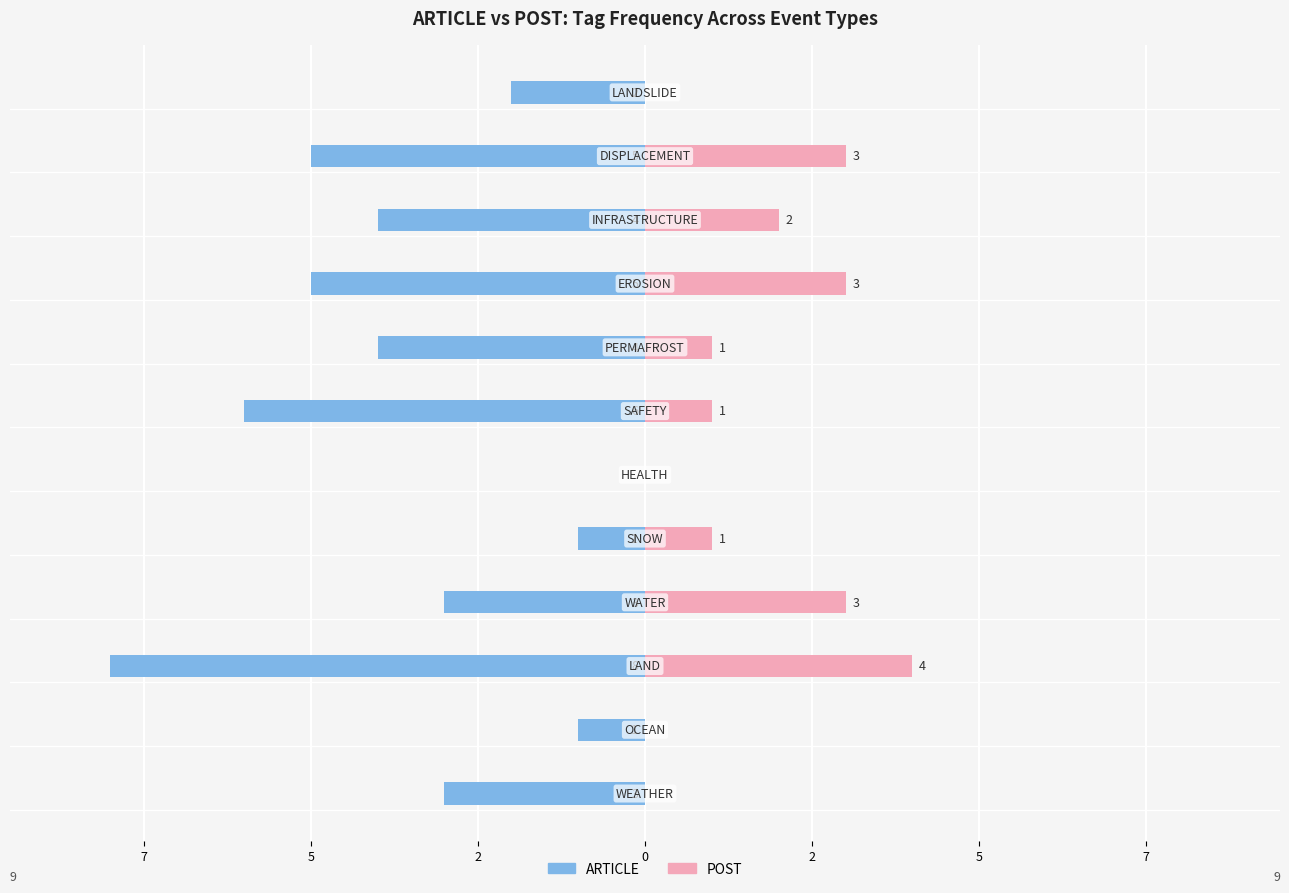

Count the POST values in the range 0 to 3.

11